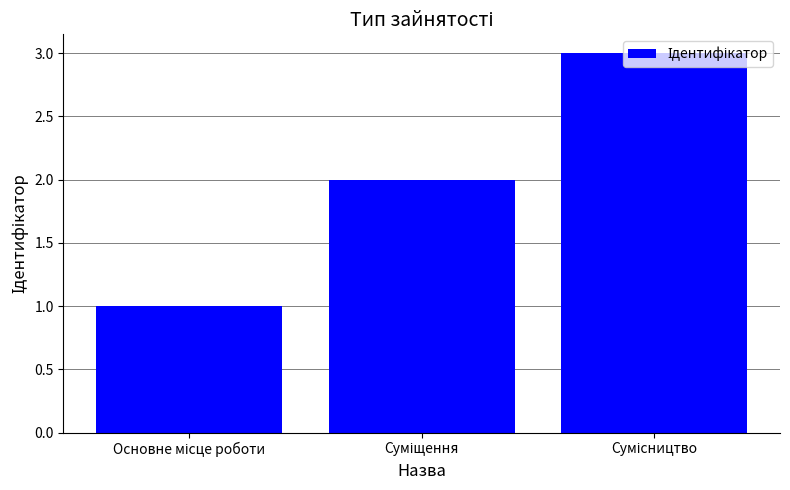

Does the chart contain any negative values?

No